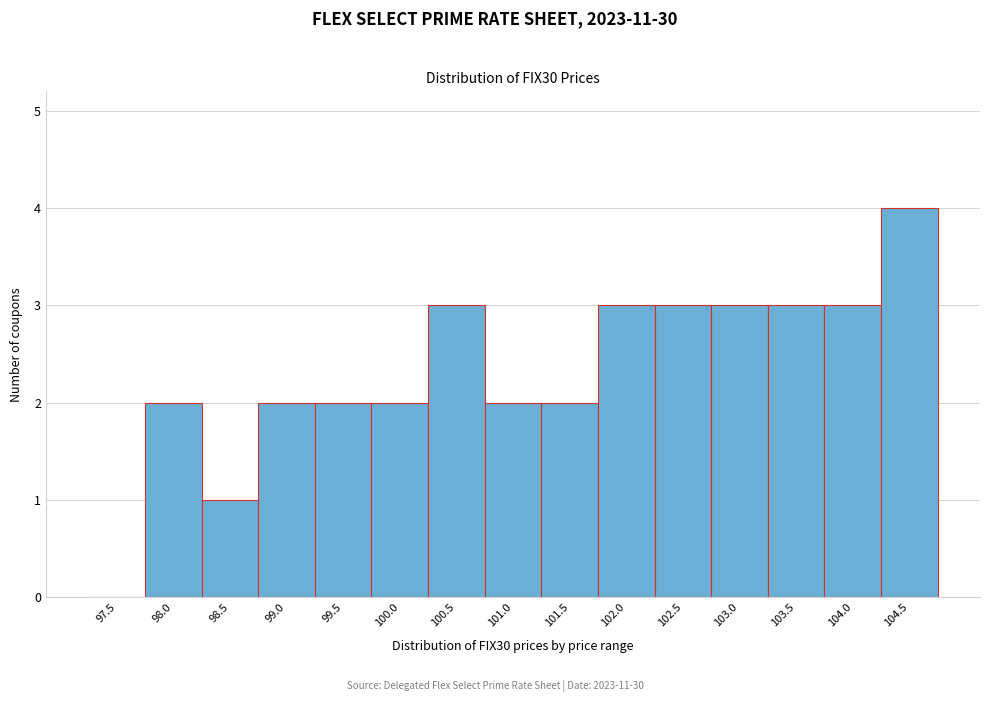

Reading left to right, transcribe all the data shown in this chart.

97.5=0	98.0=2	98.5=1	99.0=2	99.5=2	100.0=2	100.5=3	101.0=2	101.5=2	102.0=3	102.5=3	103.0=3	103.5=3	104.0=3	104.5=4